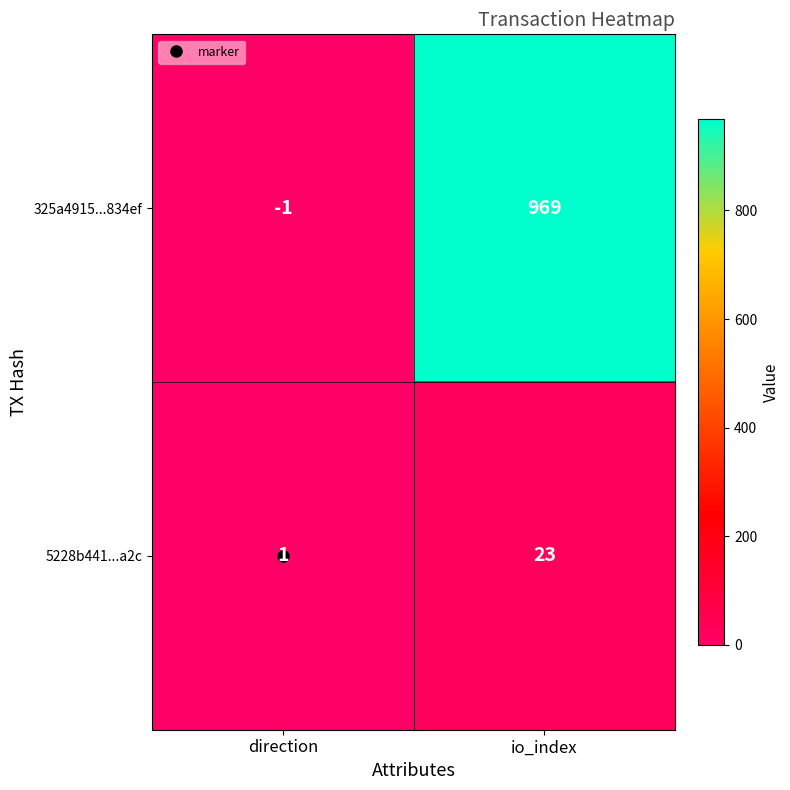

At which category is the sum across all series the highest?

io_index